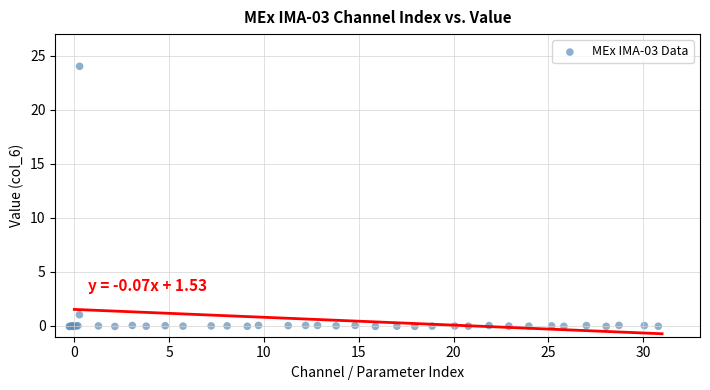

What Y value in the scatter plot is closest to 11?

1.0